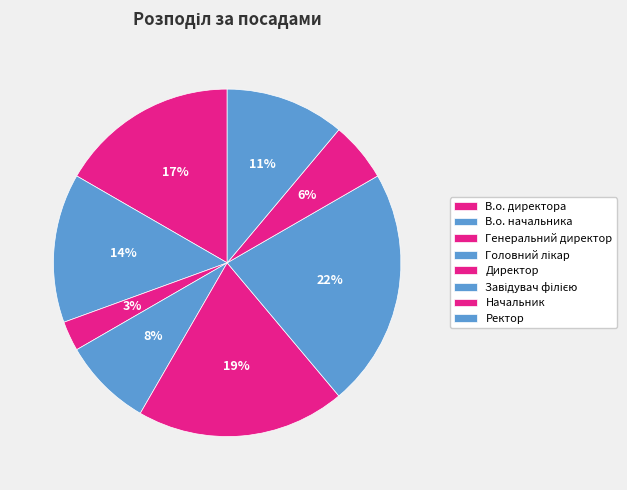

What percentage is NOT represented by Директор?

80.6%